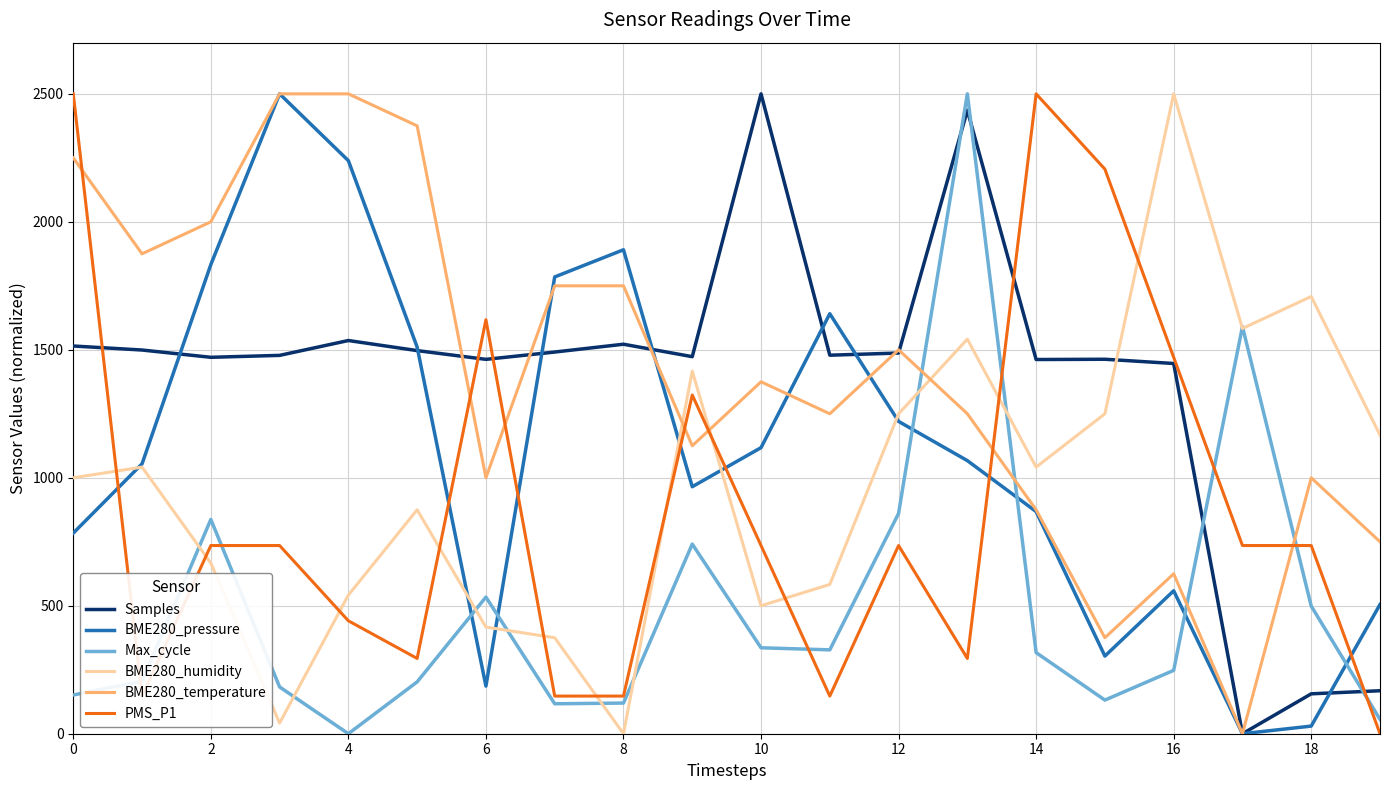

What is the maximum value for Samples?

2500.0